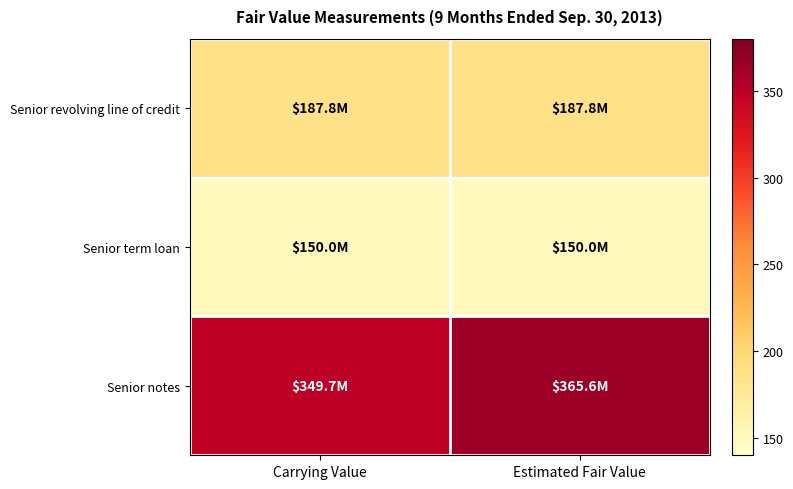

At how many categories does at least one series exceed 200?

2